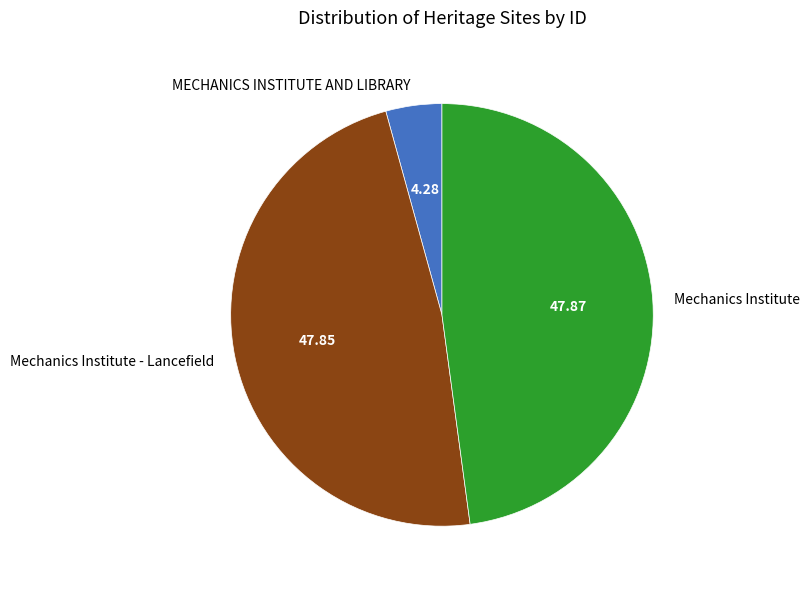

Does Mechanics Institute account for over 50% of the chart?

No